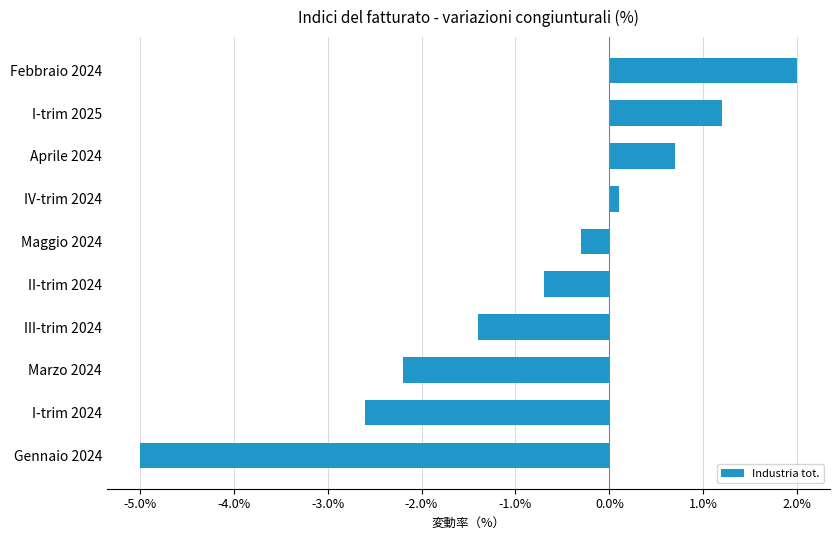

Reading top to bottom, list all the values displayed in this chart.

Febbraio 2024=2.0	I-trim 2025=1.2	Aprile 2024=0.7	IV-trim 2024=0.1	Maggio 2024=-0.3	II-trim 2024=-0.7	III-trim 2024=-1.4	Marzo 2024=-2.2	I-trim 2024=-2.6	Gennaio 2024=-5.0